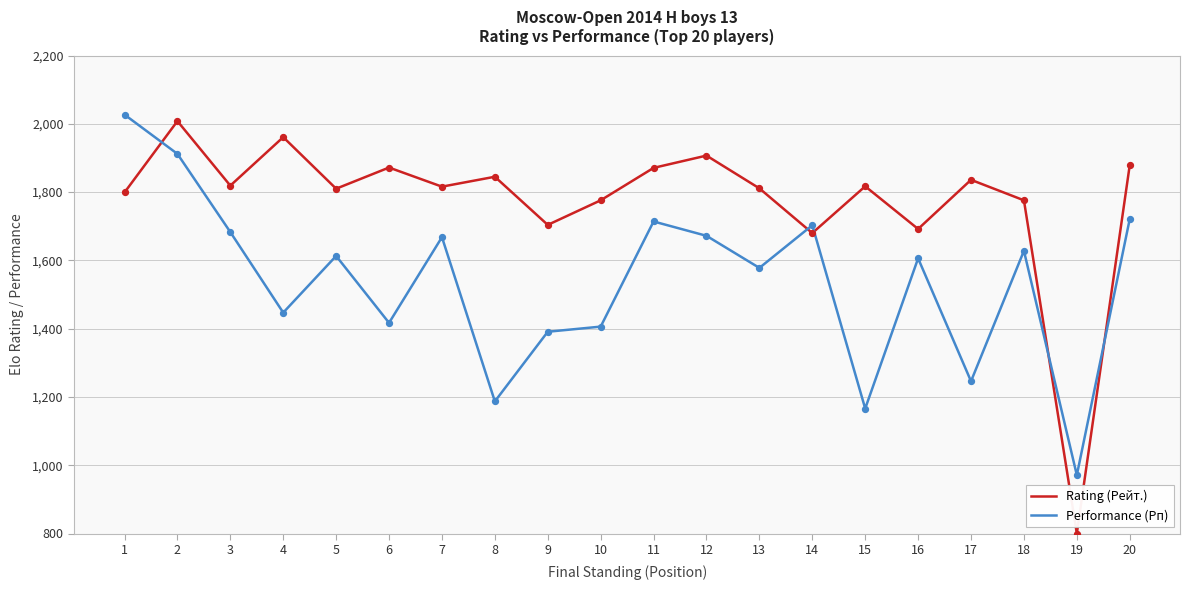

What are all the series names shown in the legend?

Rating (Рейт.), Performance (Рп)